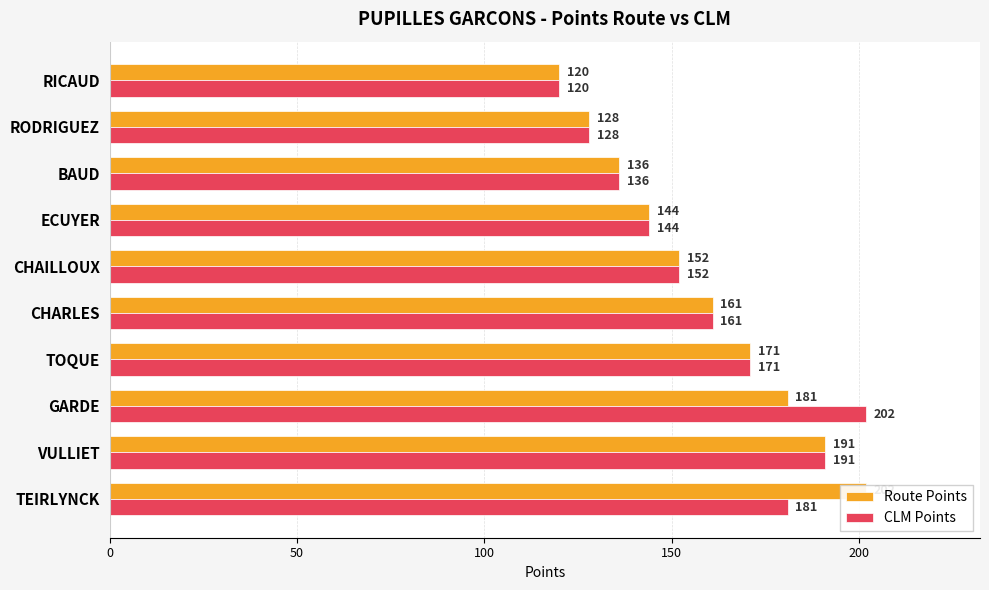

At how many categories does at least one series exceed 157?

5